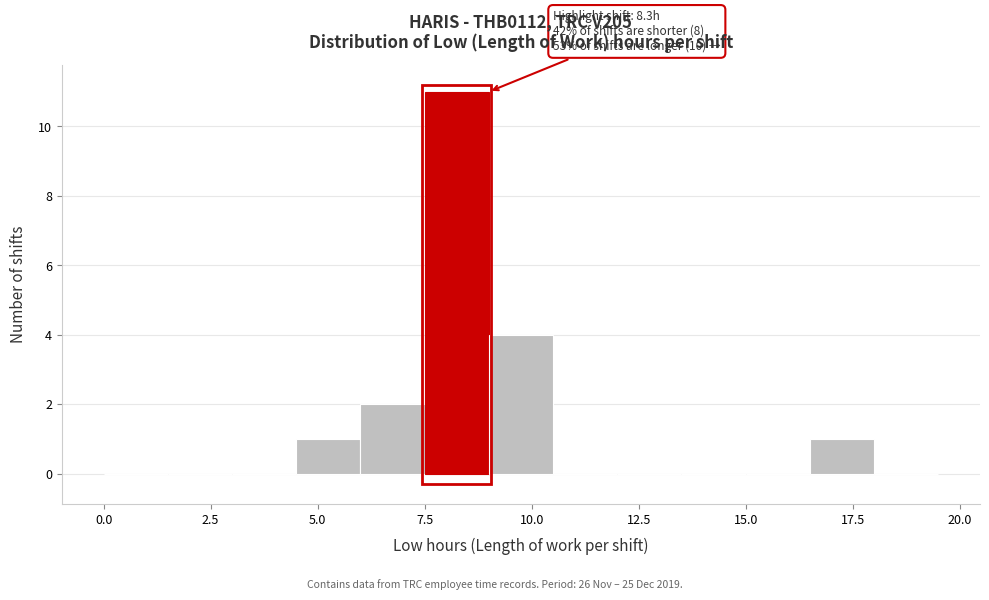

Around what value on the x-axis is the tallest bar? Give the approximate position of its centre, as read against the axis.

8.5